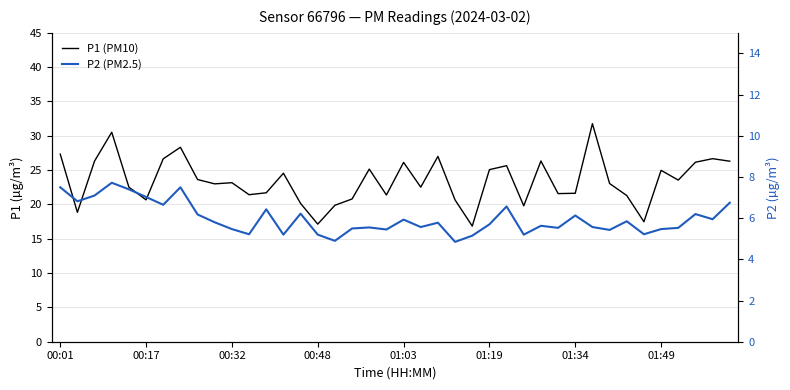

What is the spread (max minus min) of values at 16?

15.0